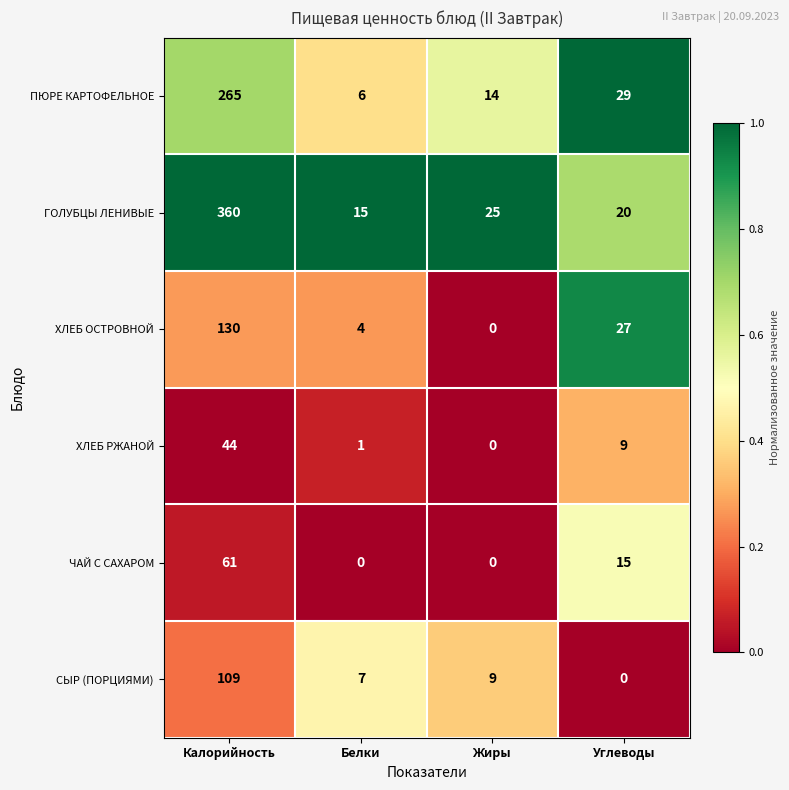

What is the sum of the ХЛЕБ ОСТРОВНОЙ values at Белки and Калорийность?

134